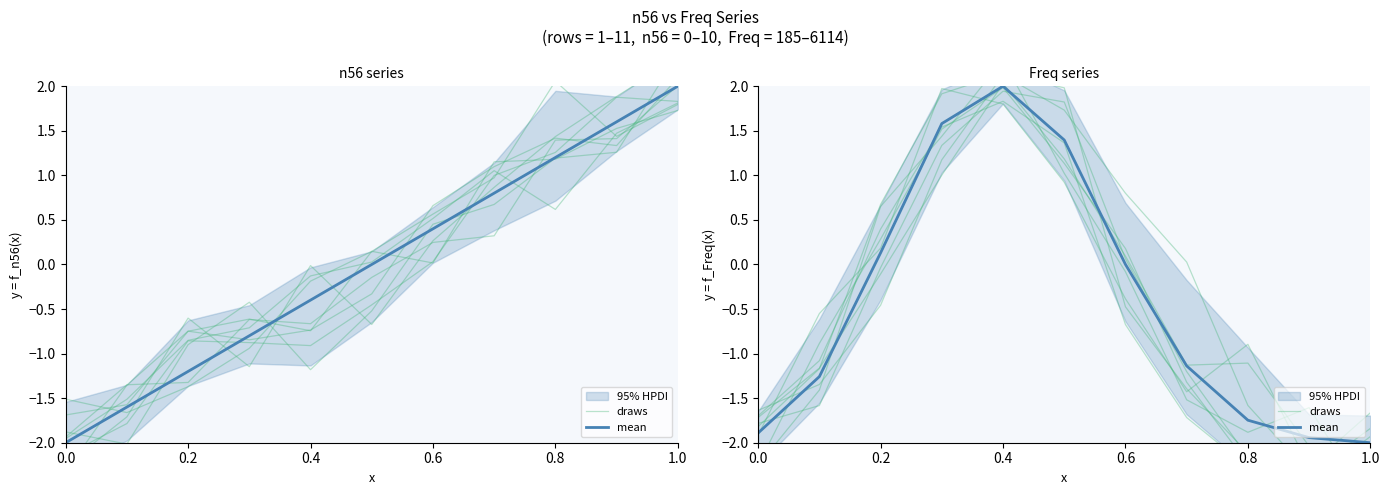

How many values in the mean series are below -1?

6